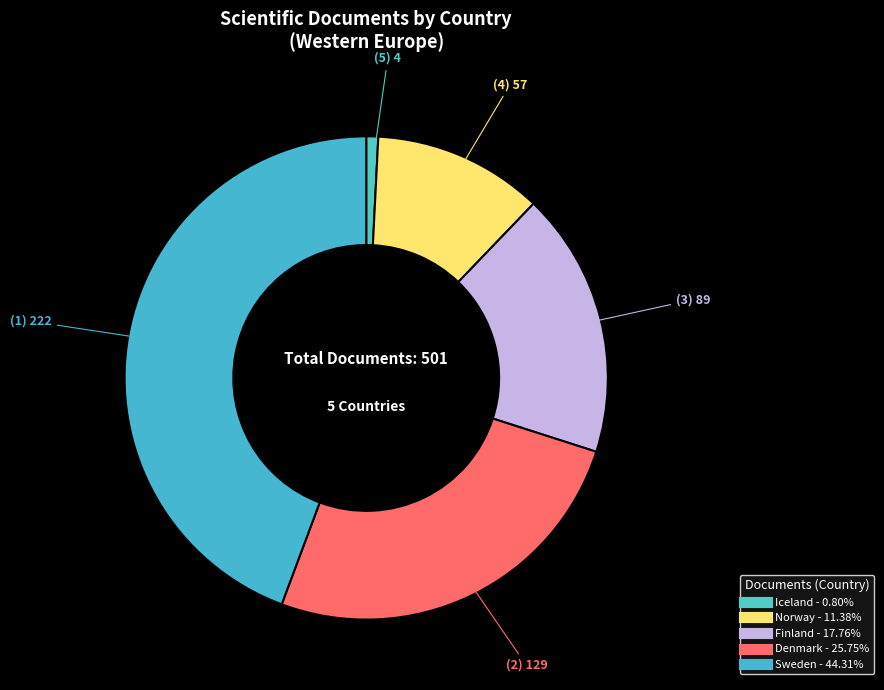

To the nearest percent, what is the average slice percentage?

20%